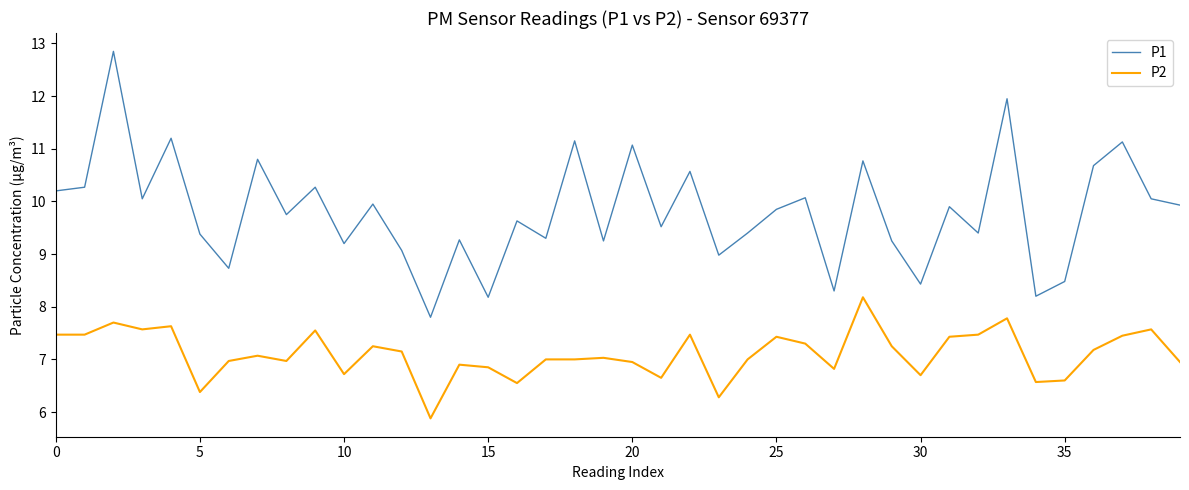

What is the lowest value of the P1 series?

7.8